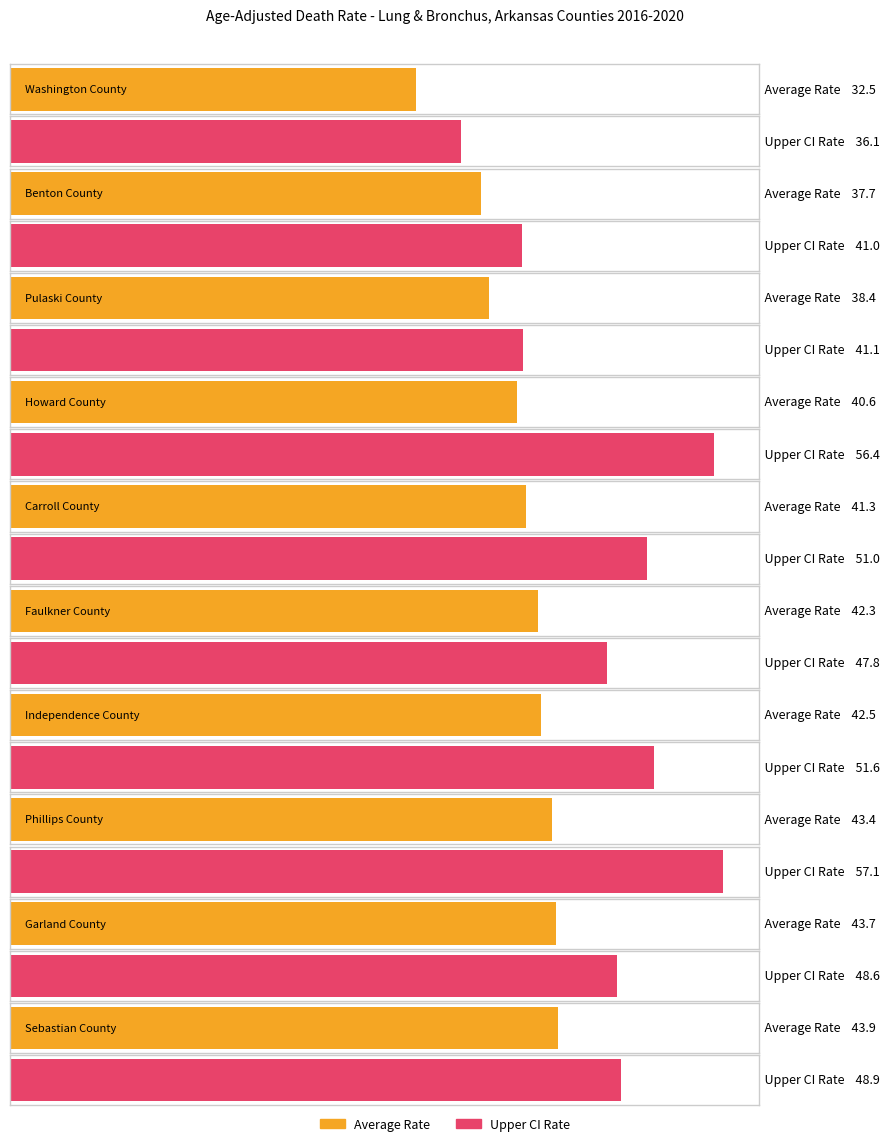

Which category has the highest value across all series?

Phillips County